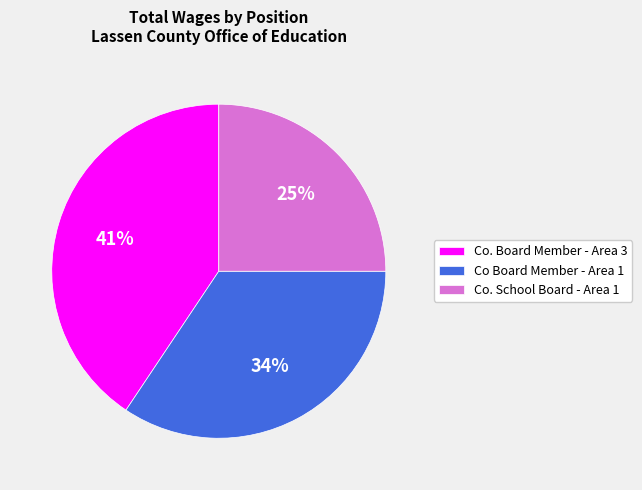

Is it true that Co. Board Member - Area 3 is 26% of the pie?

False